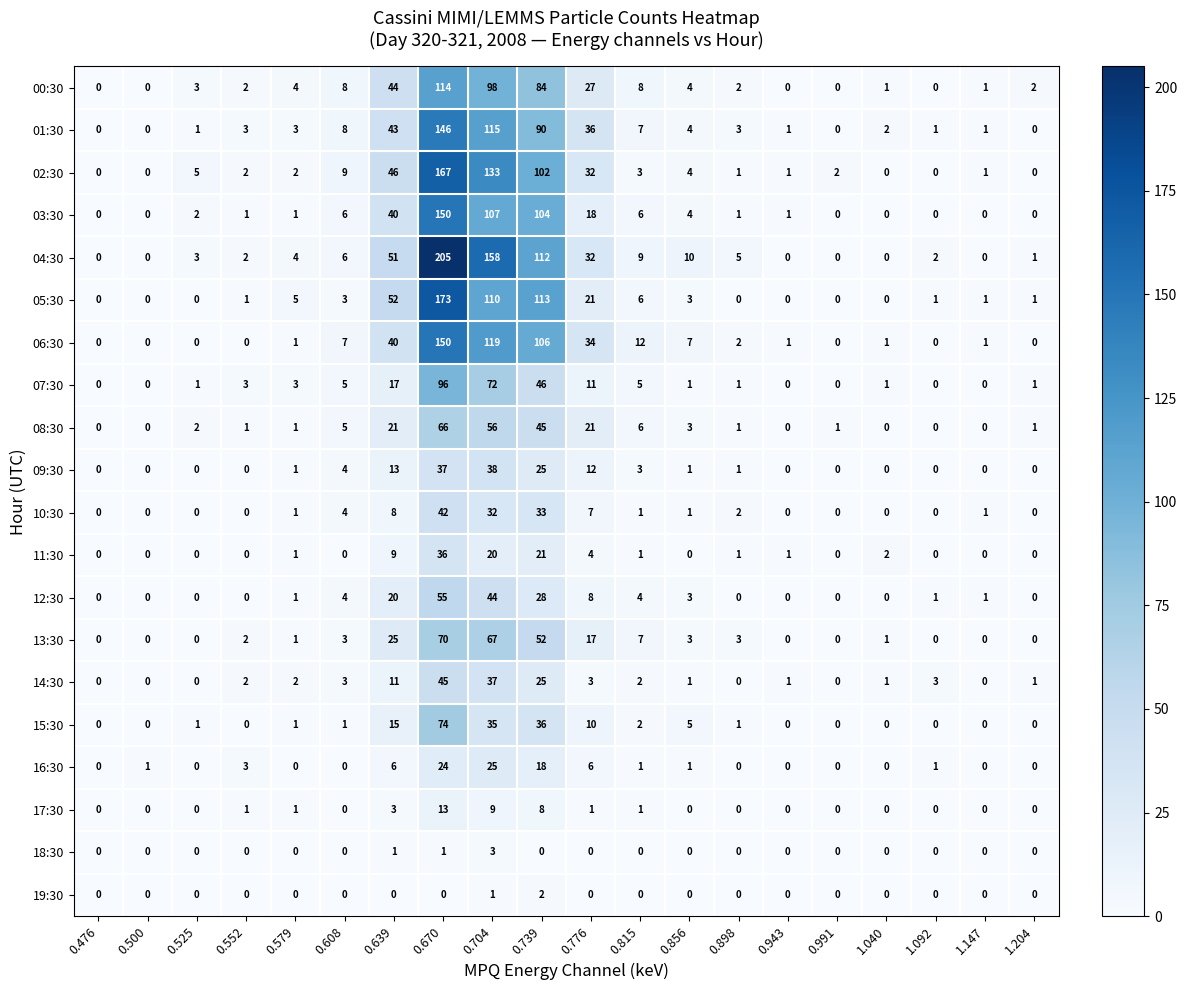

What is the difference between the maximum and second lowest values in the 10:30 series?

42